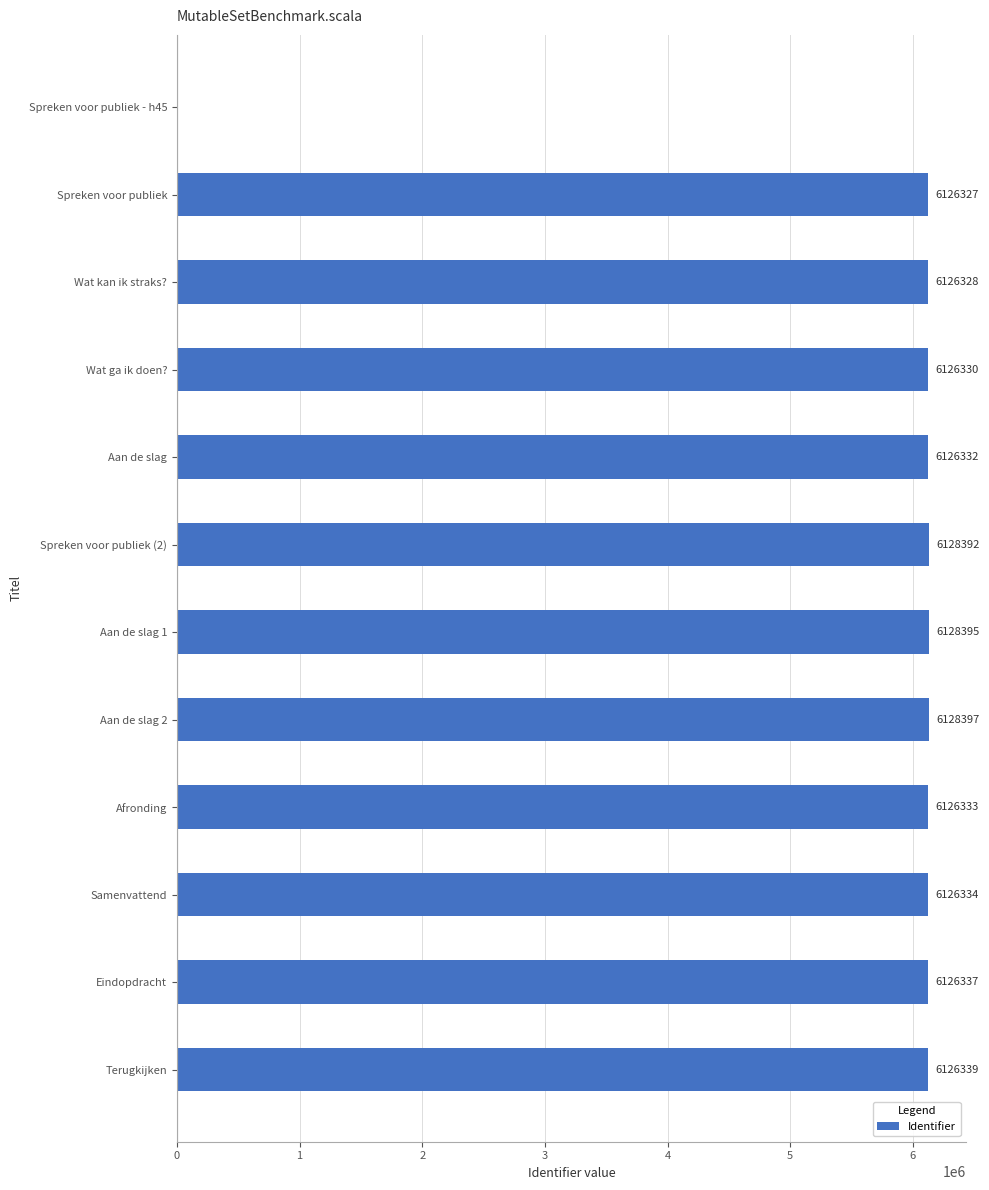

What is the sum of the values at Aan de slag and Eindopdracht?

12252669